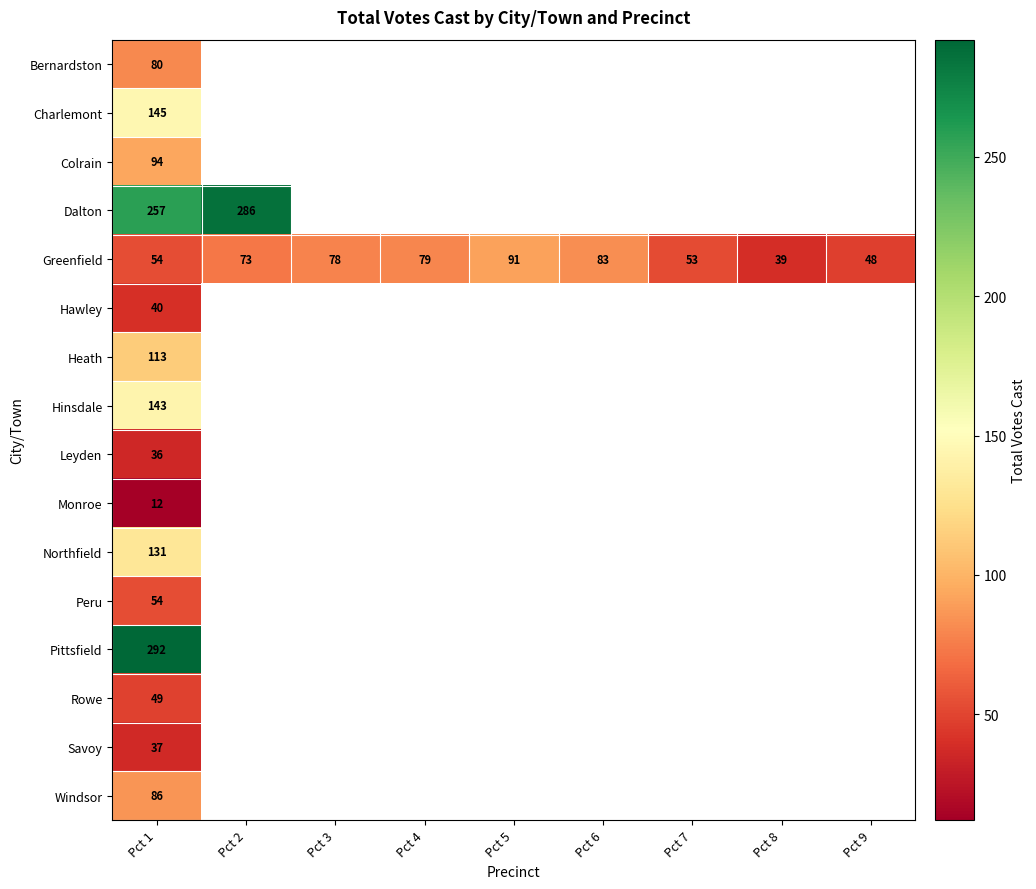

At how many categories does at least one series exceed 210?

2